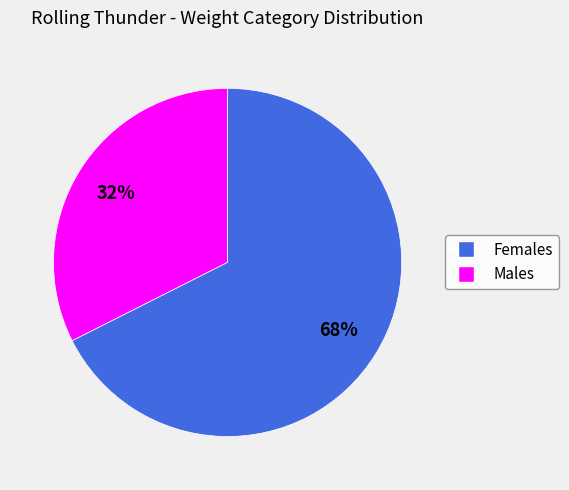

To the nearest percent, what is the average slice percentage?

50%